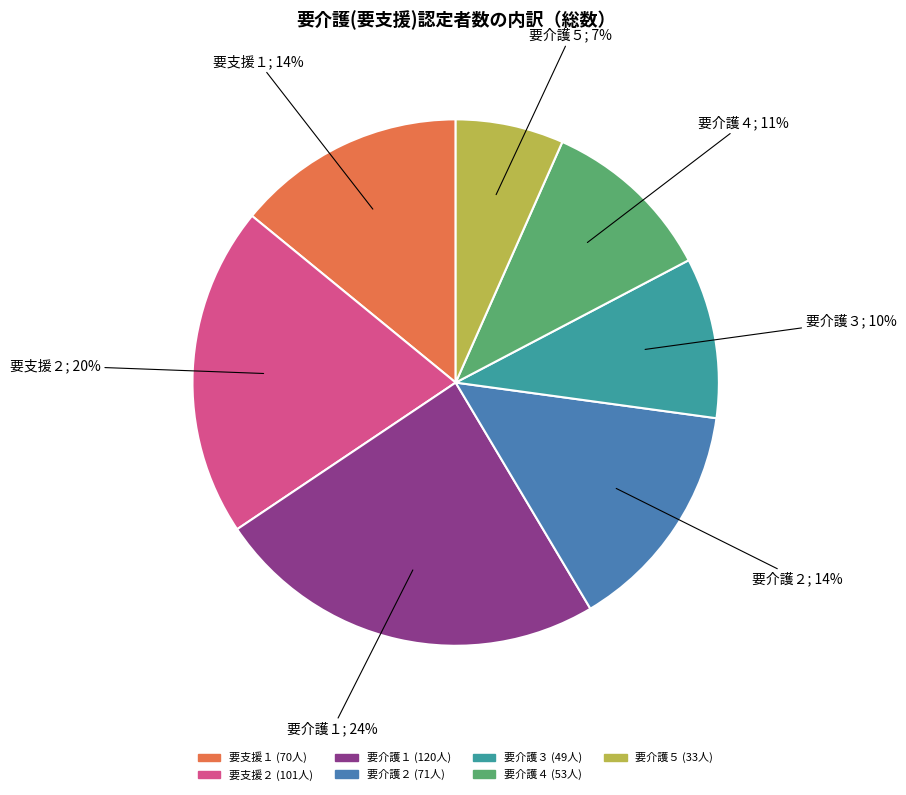

To the nearest percent, what is the average slice percentage?

14%